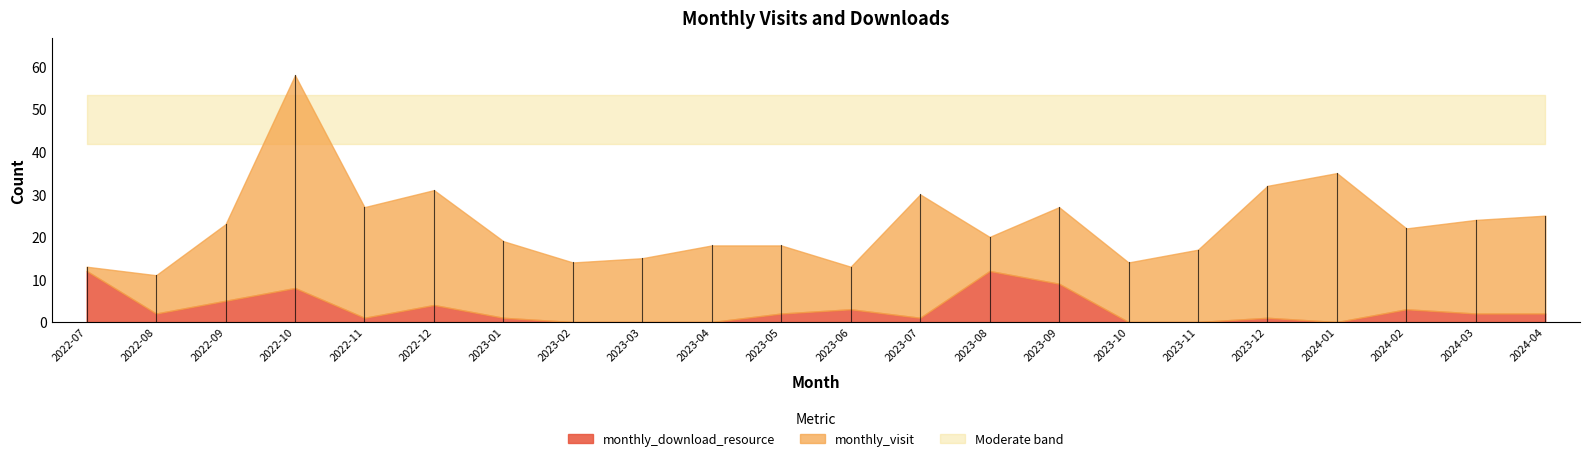

List the series in order of their peak value, lowest first.

monthly_download_resource, monthly_visit